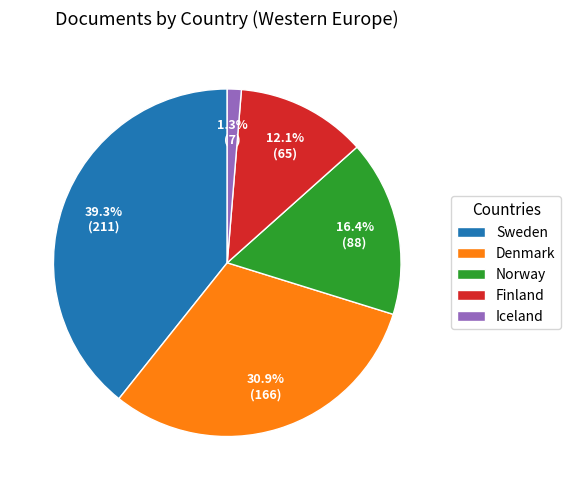

Does any single category account for the majority?

No